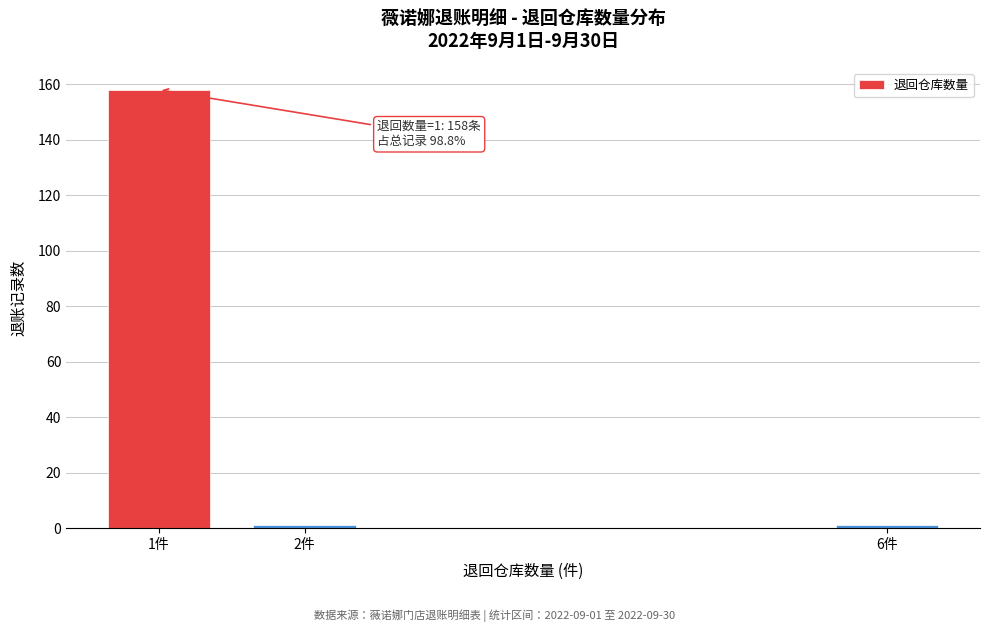

Reading left to right, extract all data points from this chart.

158	1	1